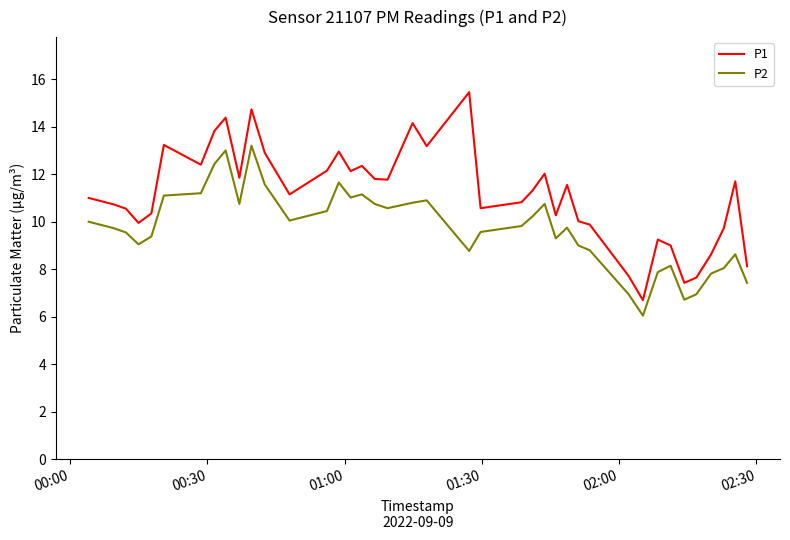

Which series has the largest range (max minus min)?

P1